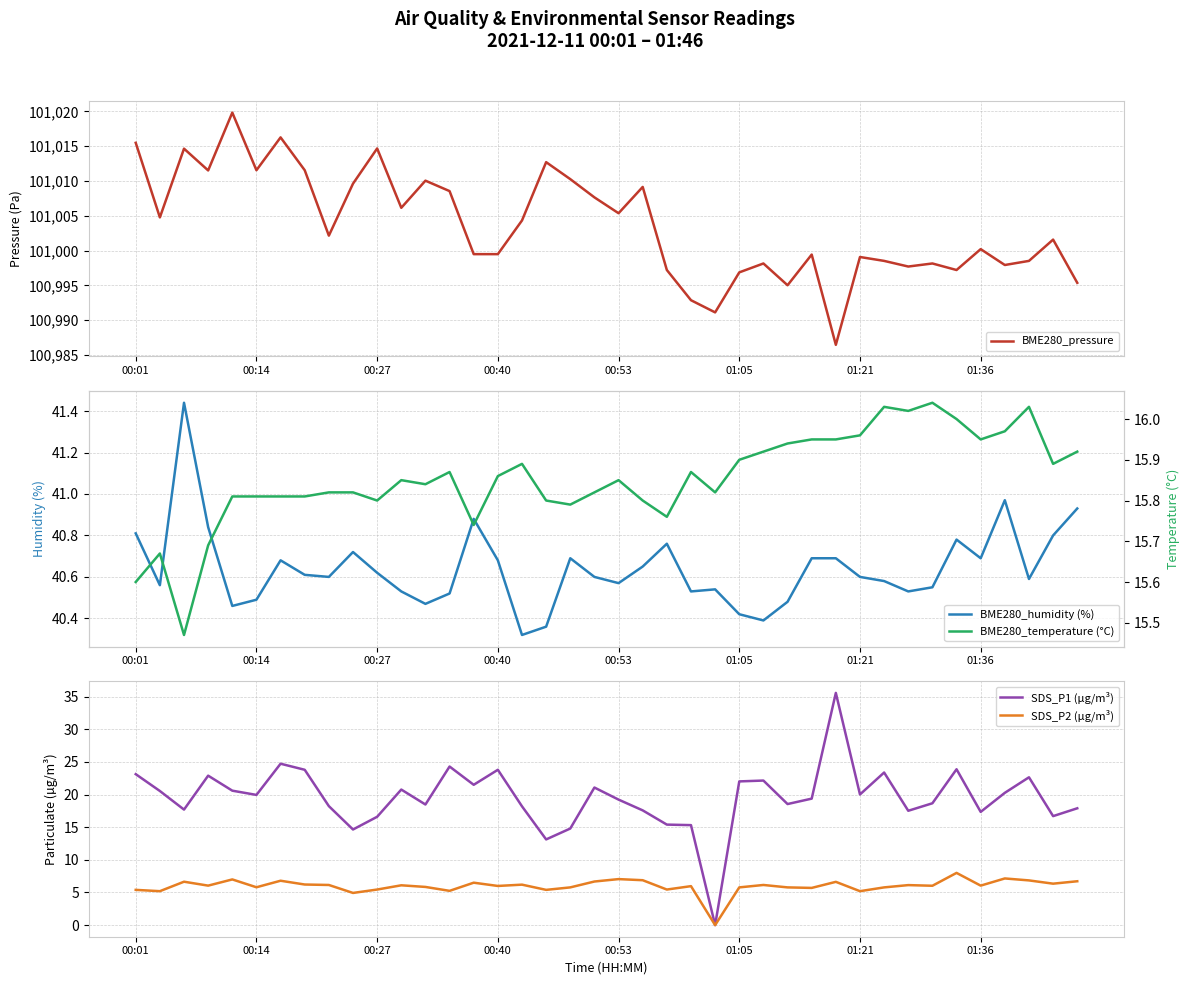

The BME280_pressure series shows 35881.0 at 36. True or false?

False